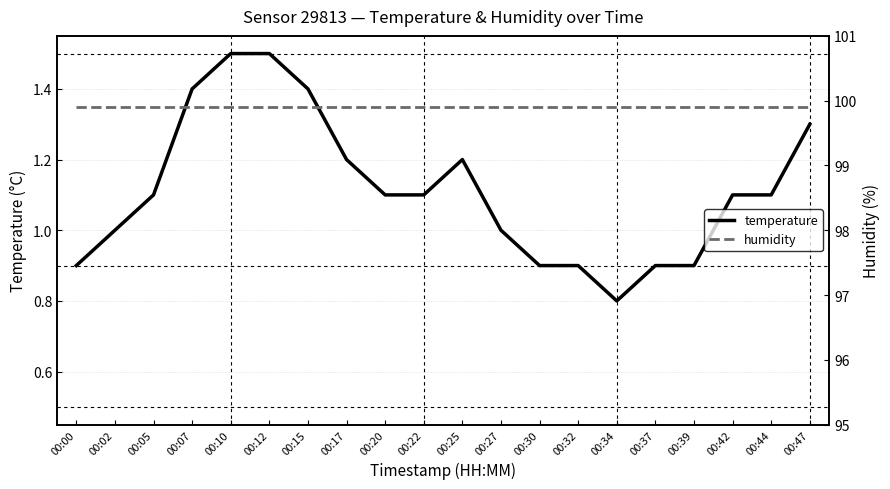

How many interior local peaks does the temperature series have?

1